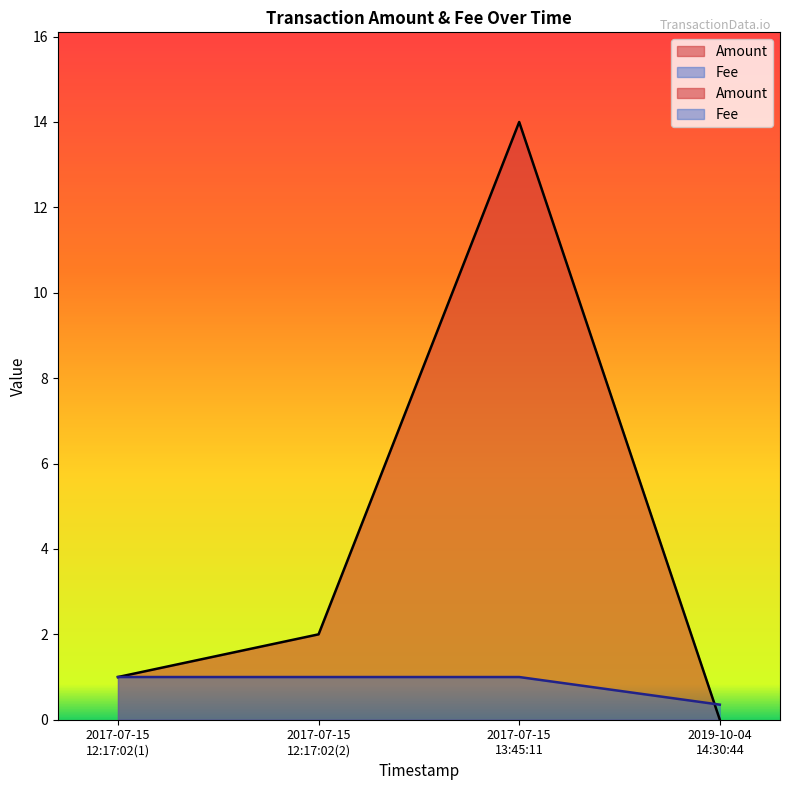

In Amount, how many points are higher than both neighbors (excluding endpoints)?

1